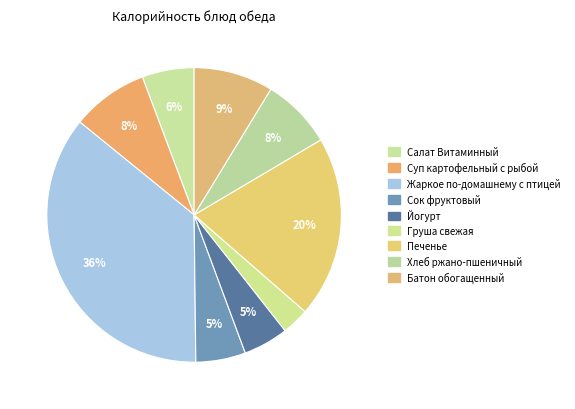

How many slices are in this pie chart?

9